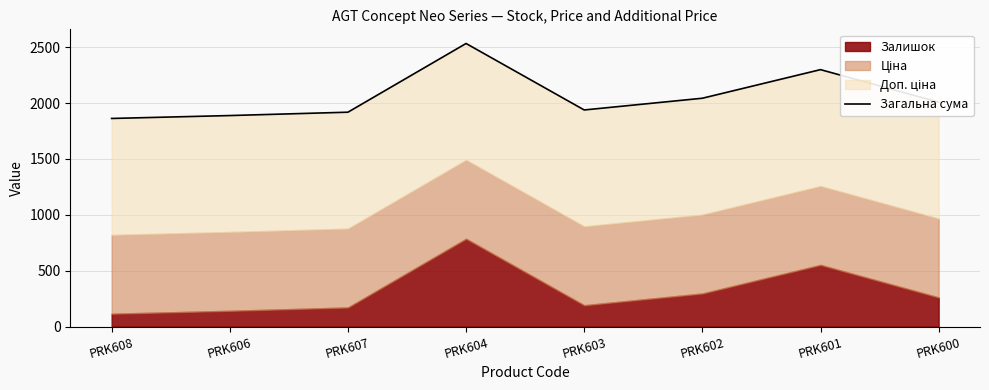

What is the average value?

2061.6